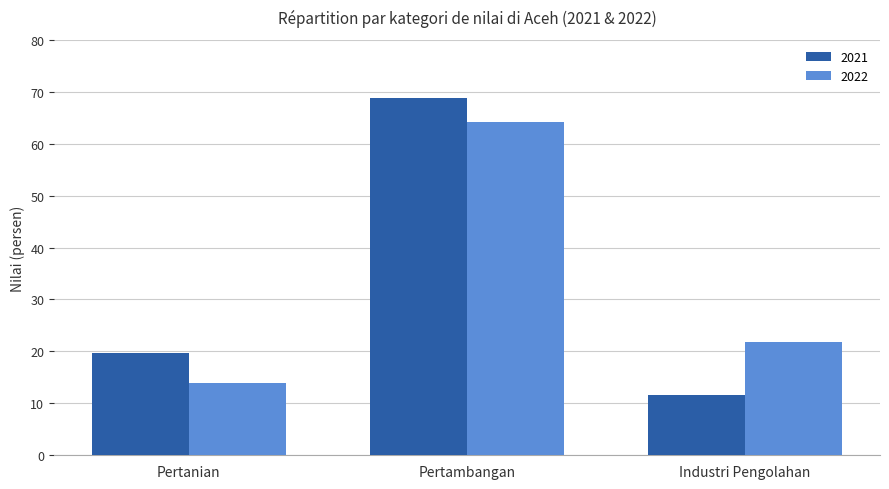

What is the total value across all series at Pertambangan?

133.0